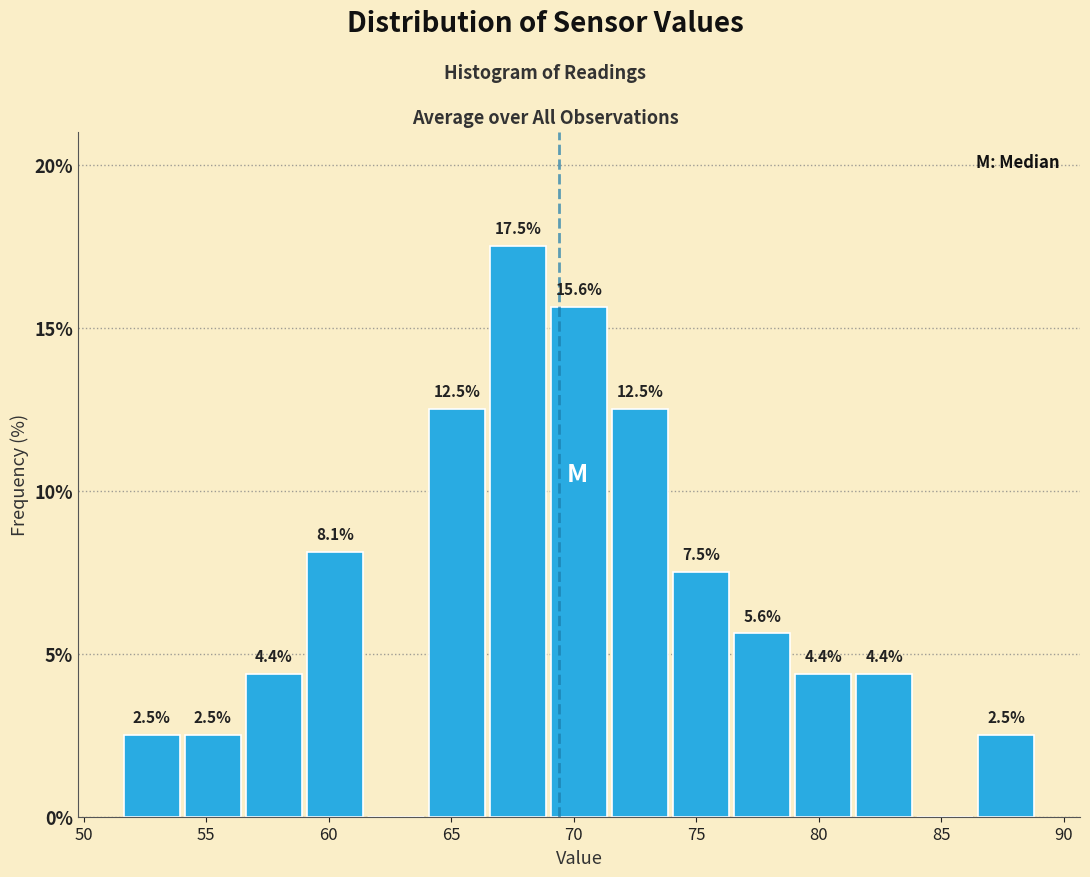

Which range on the x-axis has the tallest bar?

66.5 to 69.0